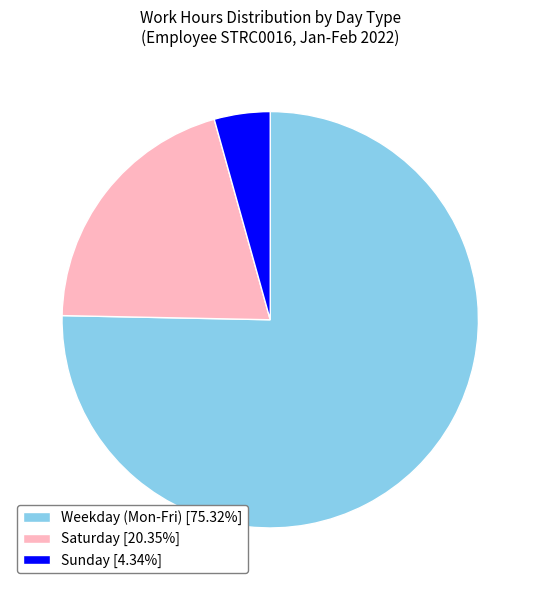

Is the sum of Saturday [20.35%] and Sunday [4.34%] greater than half?

No